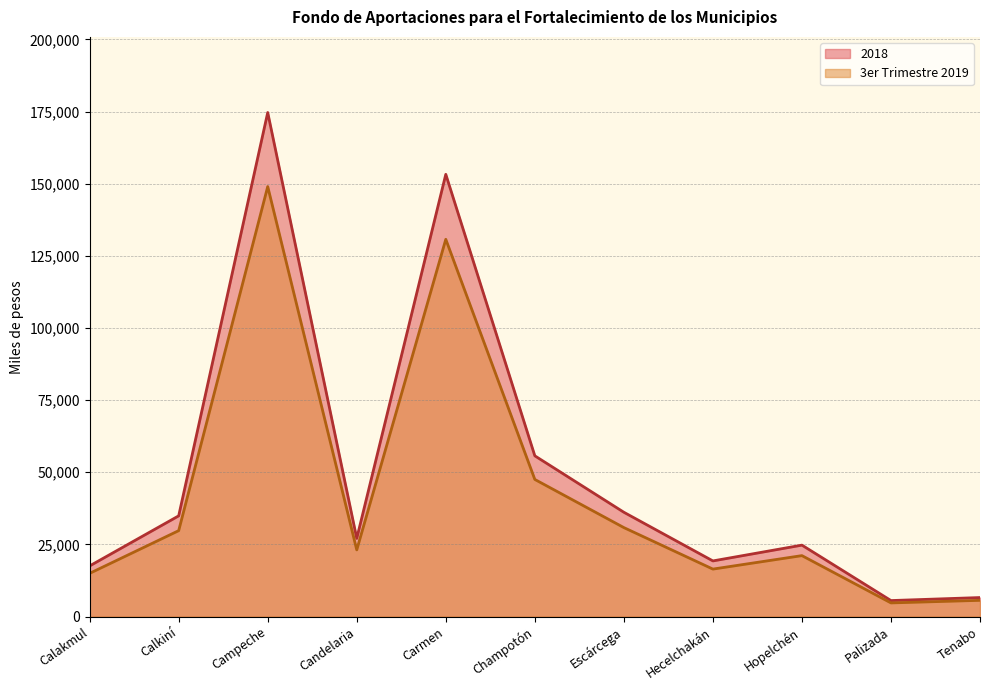

How many data points in 3er Trimestre 2019 are less than 23104?

5